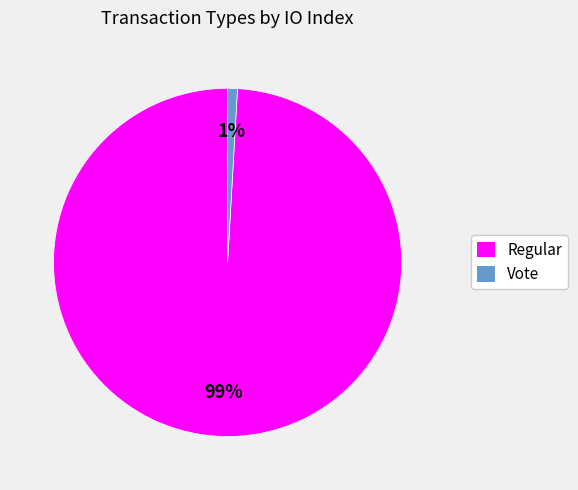

Which has a higher value, Vote or Regular?

Regular